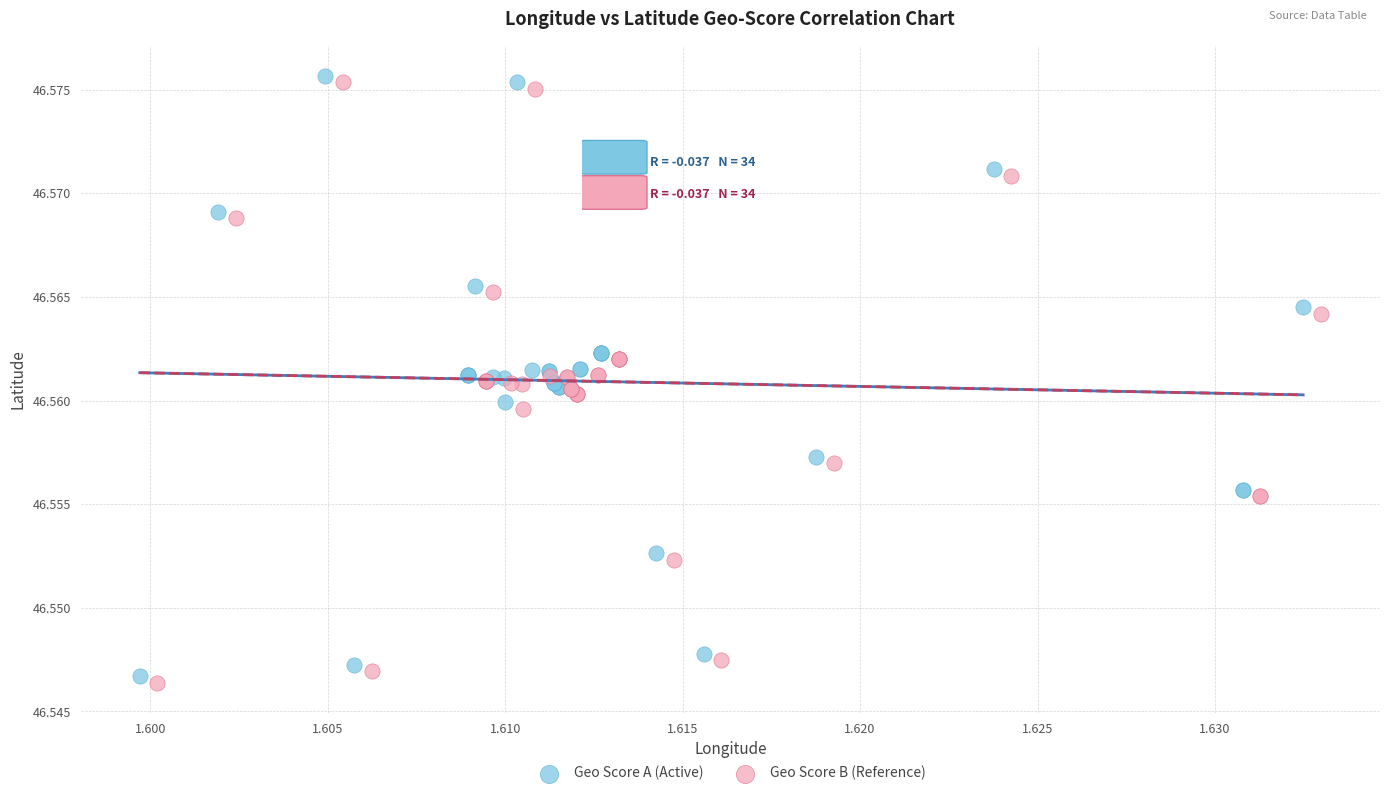

Which series reaches the minimum Y coordinate?

Geo Score B (Reference)